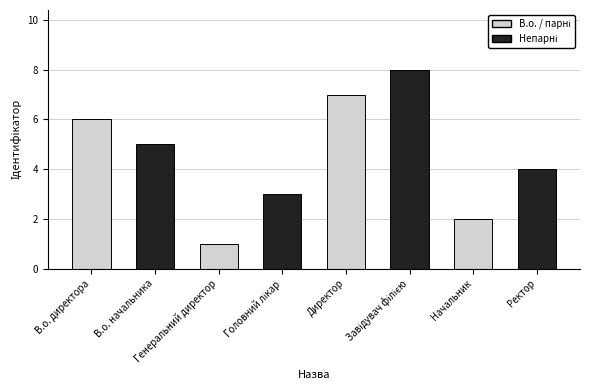

Approximately how many times larger is the value at Ректор compared to Головний лікар?

1.3